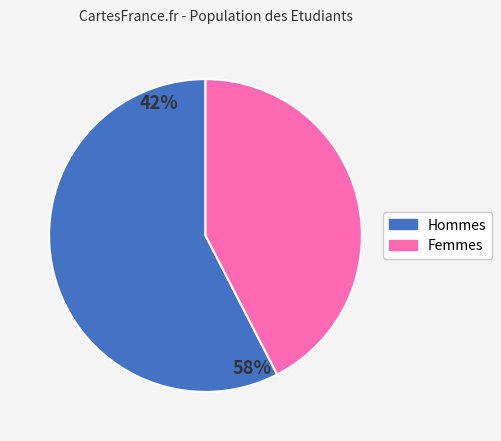

To the nearest percent, what is the average slice percentage?

50%